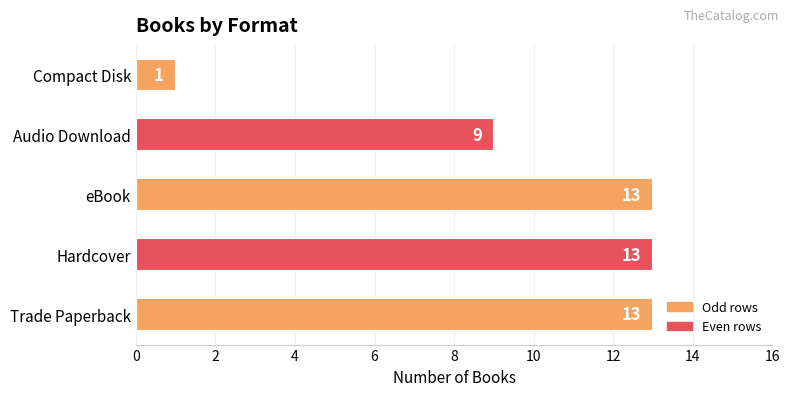

Does the chart contain any negative values?

No